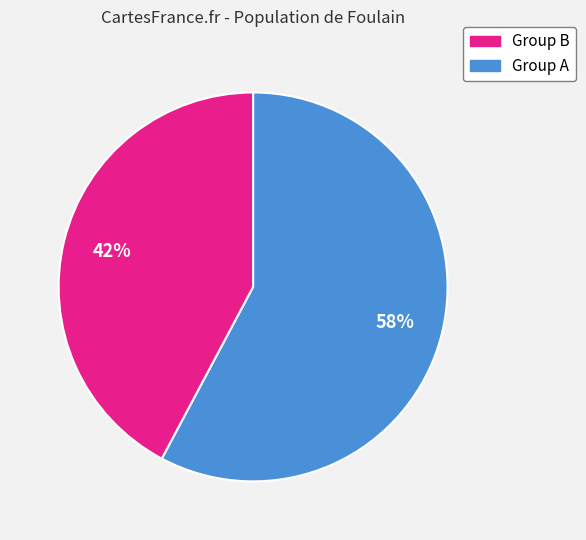

Does any single category account for the majority?

Yes